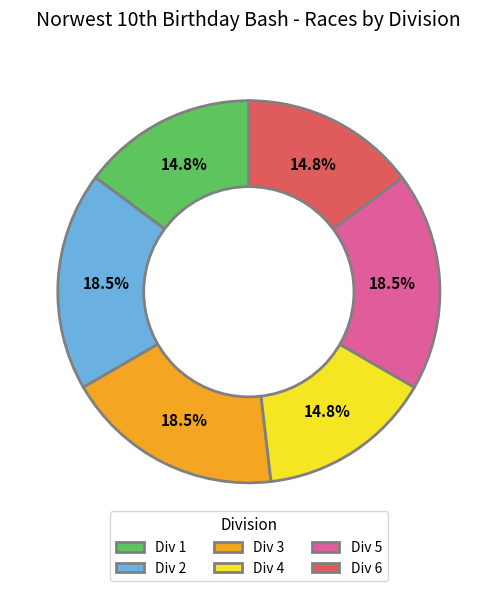

What is the total percentage of Div 5 and Div 6?

33.3%